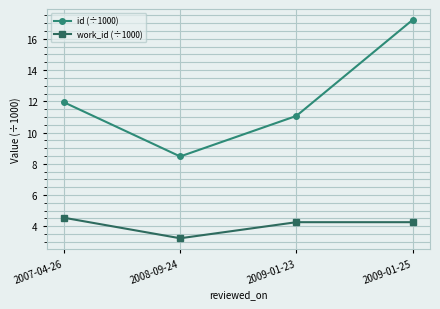

Rank the series at 2009-01-25 from highest to lowest value.

id (÷1000), work_id (÷1000)